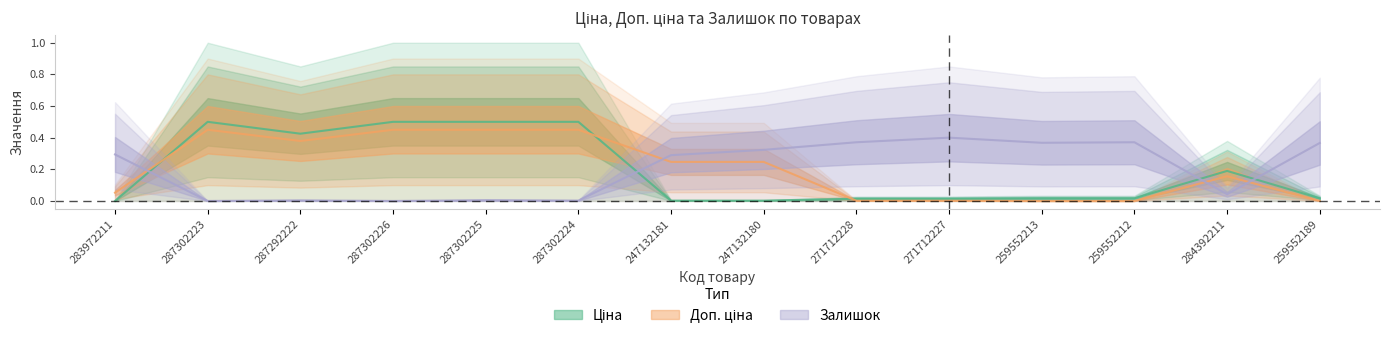

Which series changed the most between 283972211 and 259552213?

Залишок